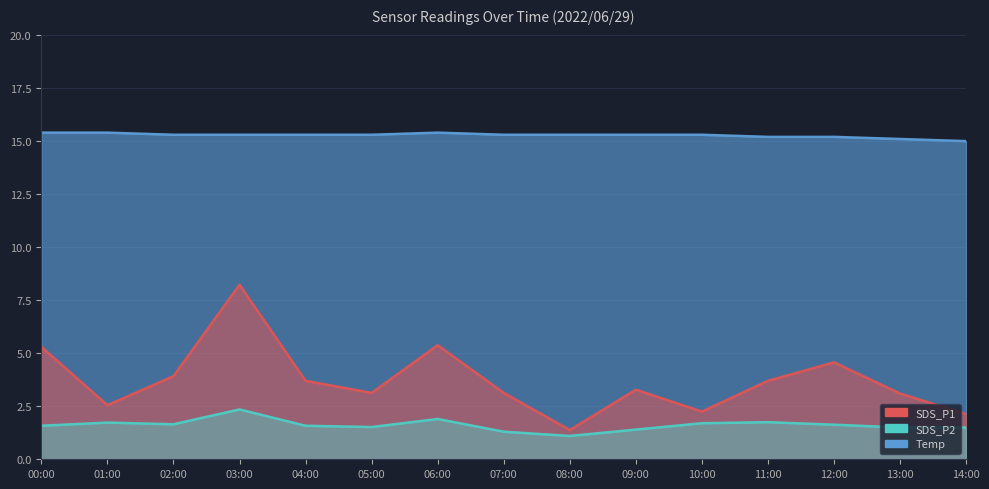

How many lines are shown in the chart?

3